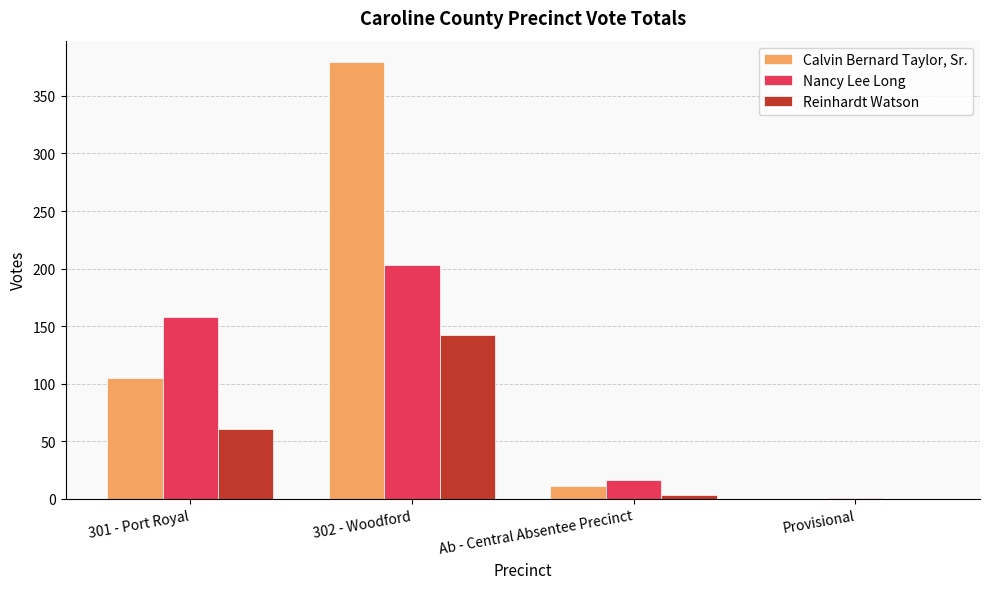

Where is Reinhardt Watson nearest to the value 71?

301 - Port Royal